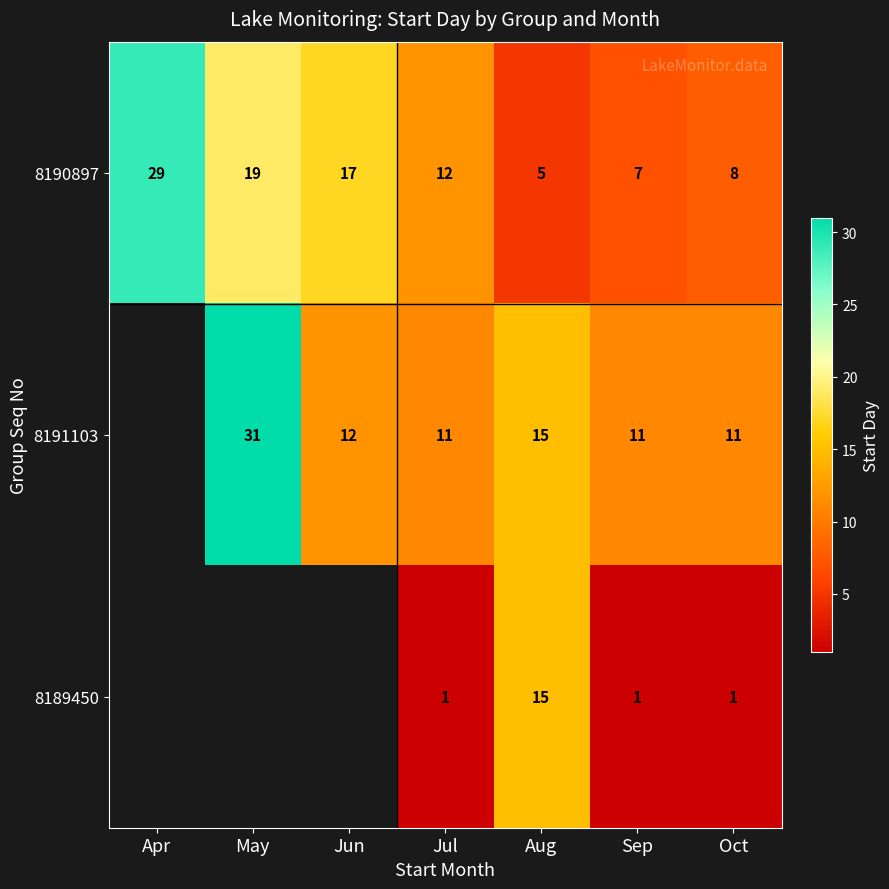

What is the difference between the highest and lowest values at Oct?

10